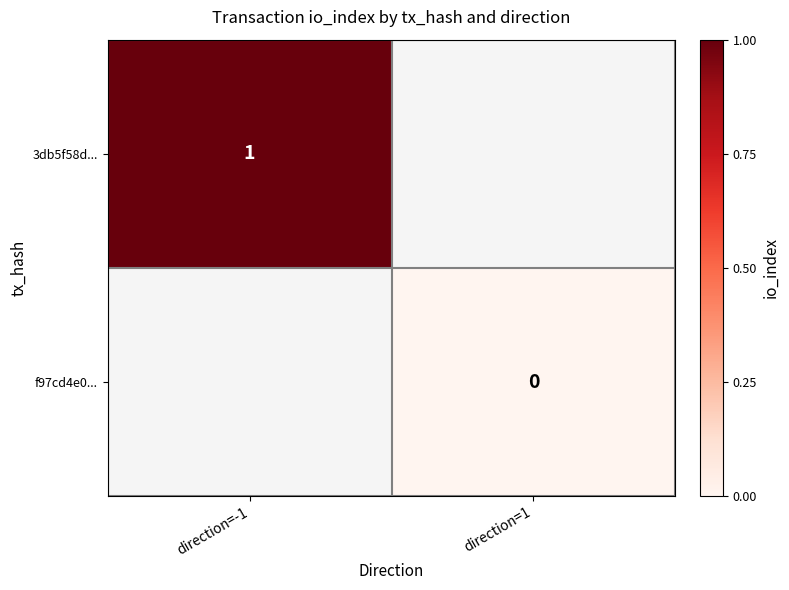

Is the value of f97cd4e0... at direction=1 greater than the value of 3db5f58d... at direction=-1?

No